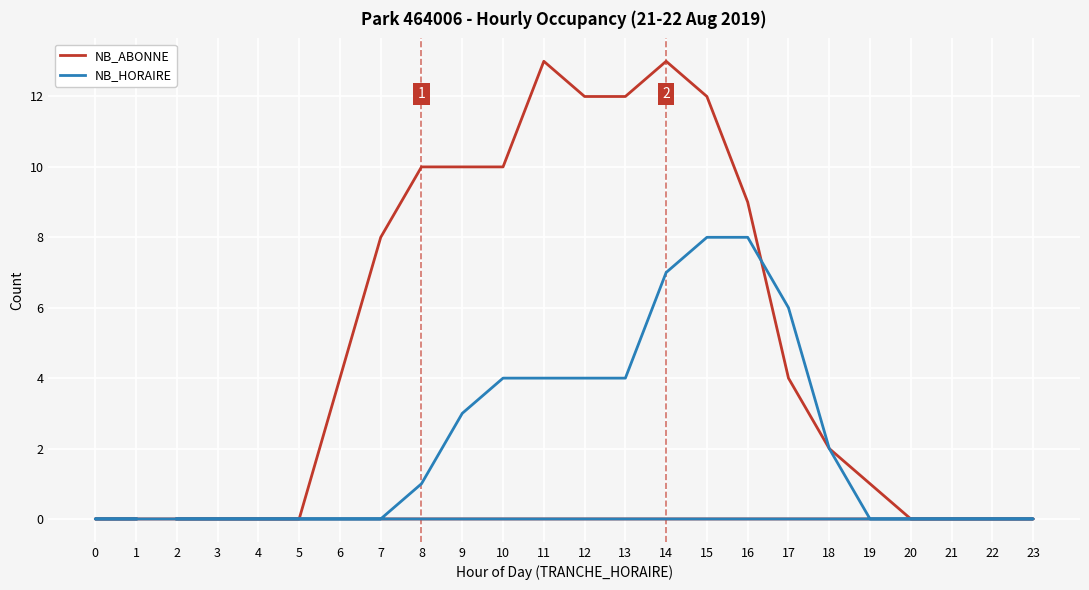

Which series has the widest spread of values?

NB_ABONNE